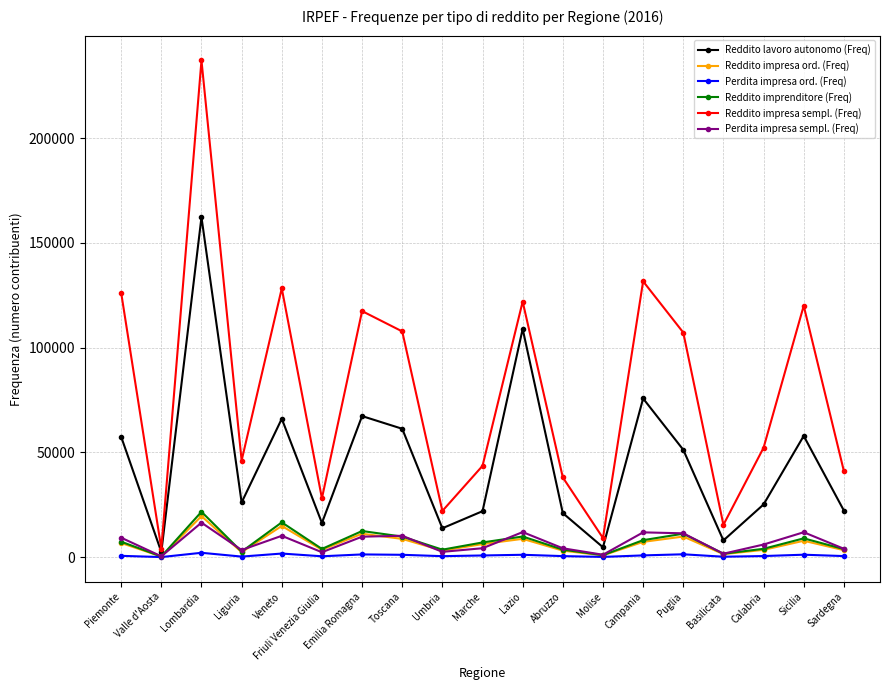

How many lines are shown in the chart?

6